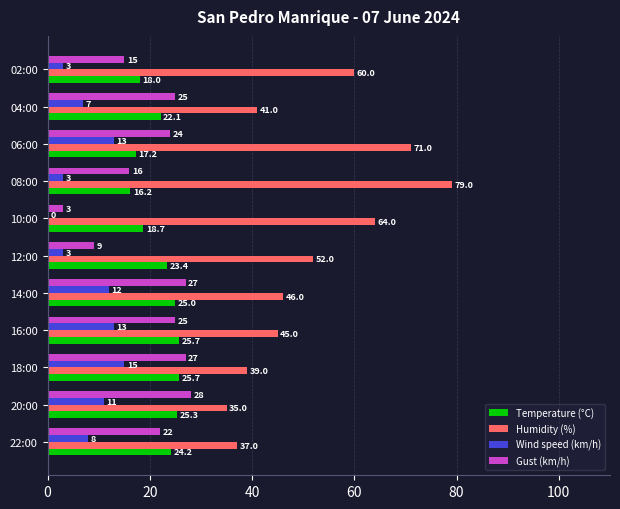

The value of Temperature (°C) at 04:00 is 22.1. True or false?

True